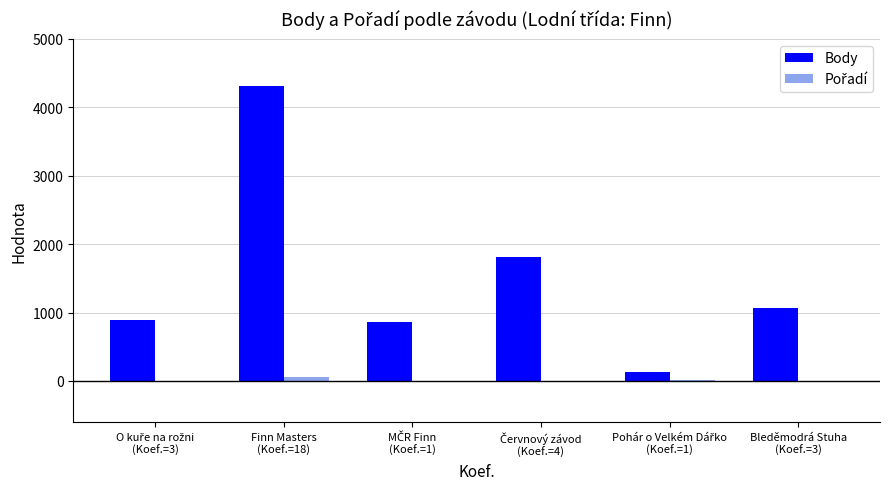

Which series has the largest total across all categories?

Body